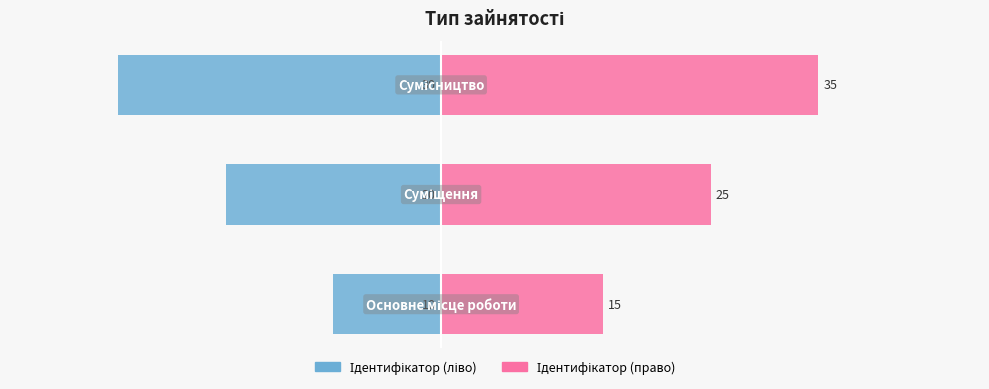

What are all the series names shown in the legend?

Ідентифікатор (ліво), Ідентифікатор (право)